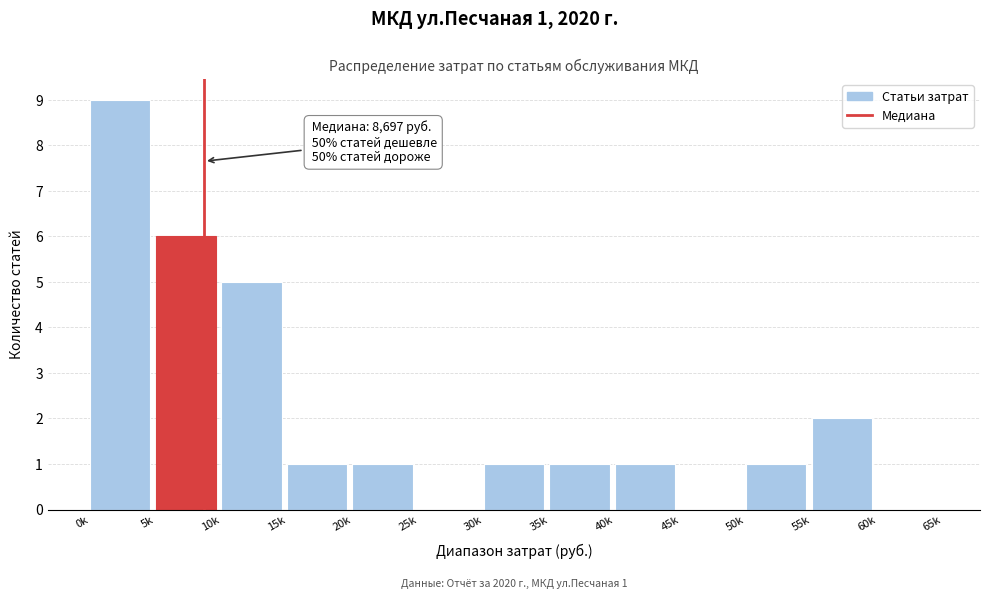

Reading left to right, list all the values displayed in this chart.

0k=9	5k=6	10k=5	15k=1	20k=1	25k=0	30k=1	35k=1	40k=1	45k=0	50k=1	55k=2	60k=0